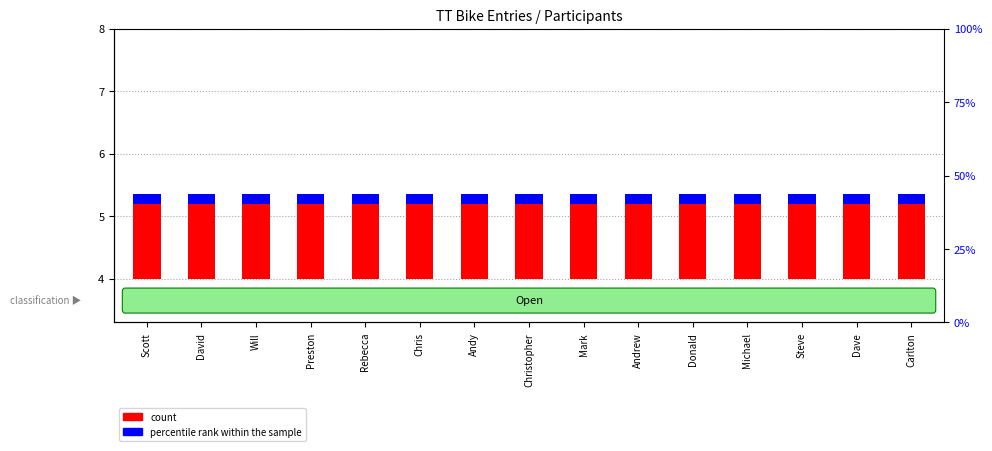

Is it true that count equals 1.2 at David?

True